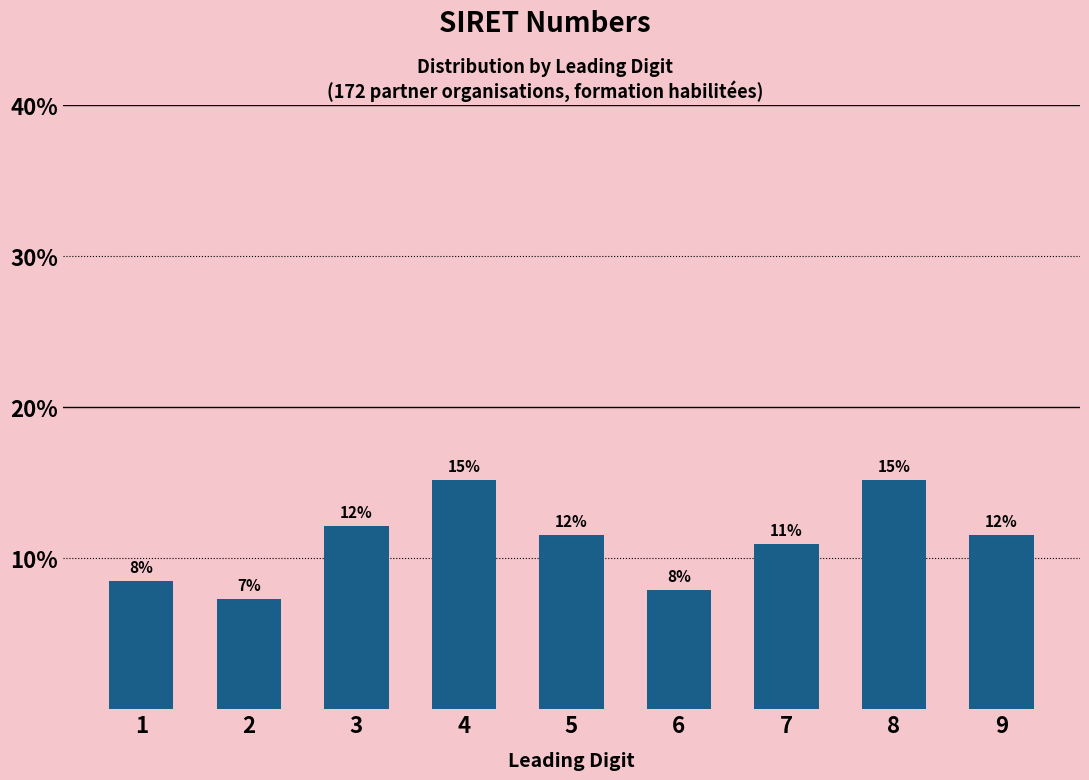

How many bars are there in total?

9